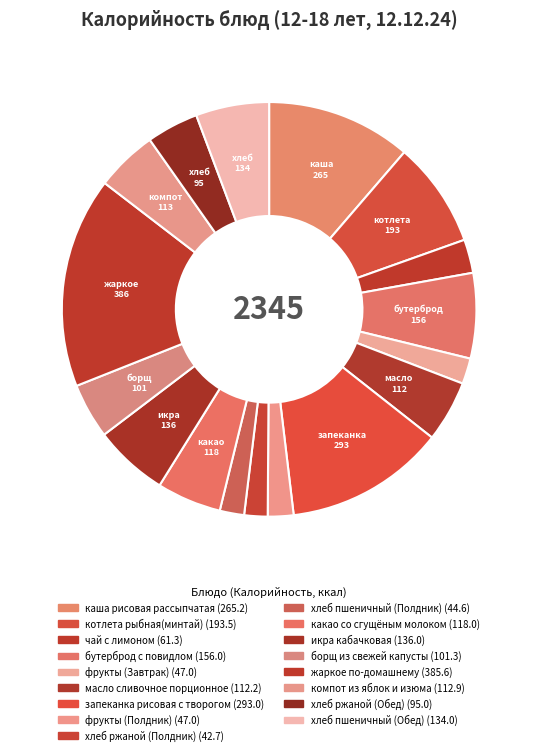

Count the number of slices in the pie.

17